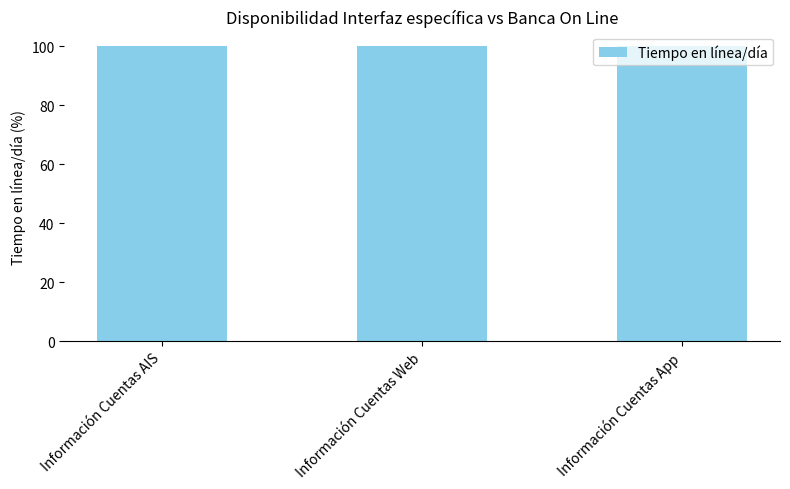

Reading left to right, extract all data points from this chart.

100.0	100.0	100.0